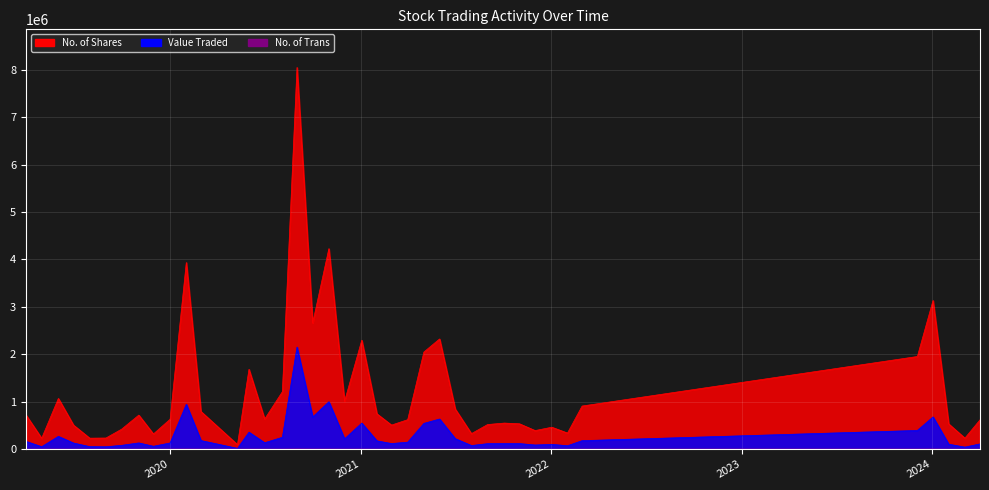

True or false: Value Traded and No. of Trans cross at least once.

False